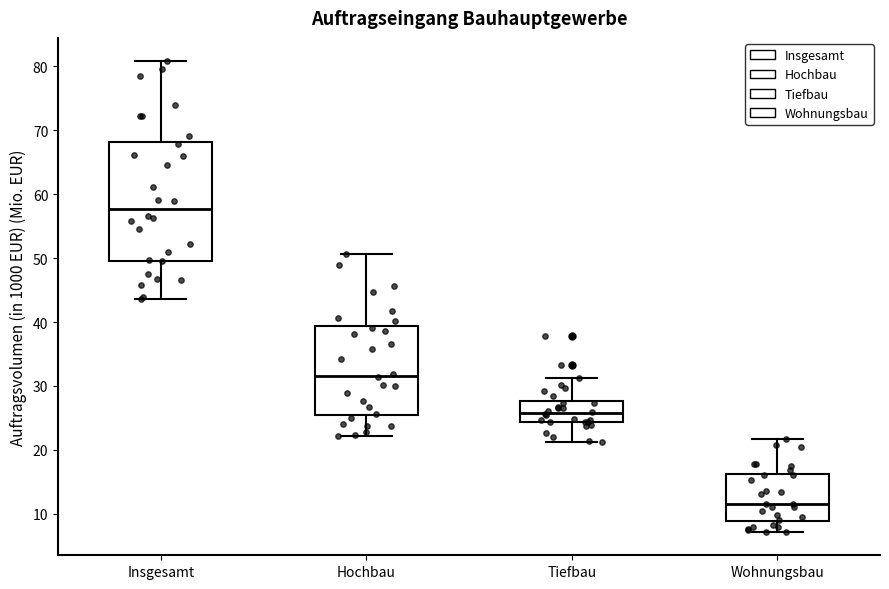

Reading left to right, read every box against the y-axis: the position of its median line, the range the box covers, and the ends of its whiskers. The values are not printed on the chart, so give them approximately, as read against the axis.

Insgesamt: median 58, box 50 to 68, whiskers 44 to 81
Hochbau: median 32, box 25 to 39, whiskers 22 to 51
Tiefbau: median 26, box 24 to 28, whiskers 21 to 31
Wohnungsbau: median 12, box 9 to 16, whiskers 7 to 22